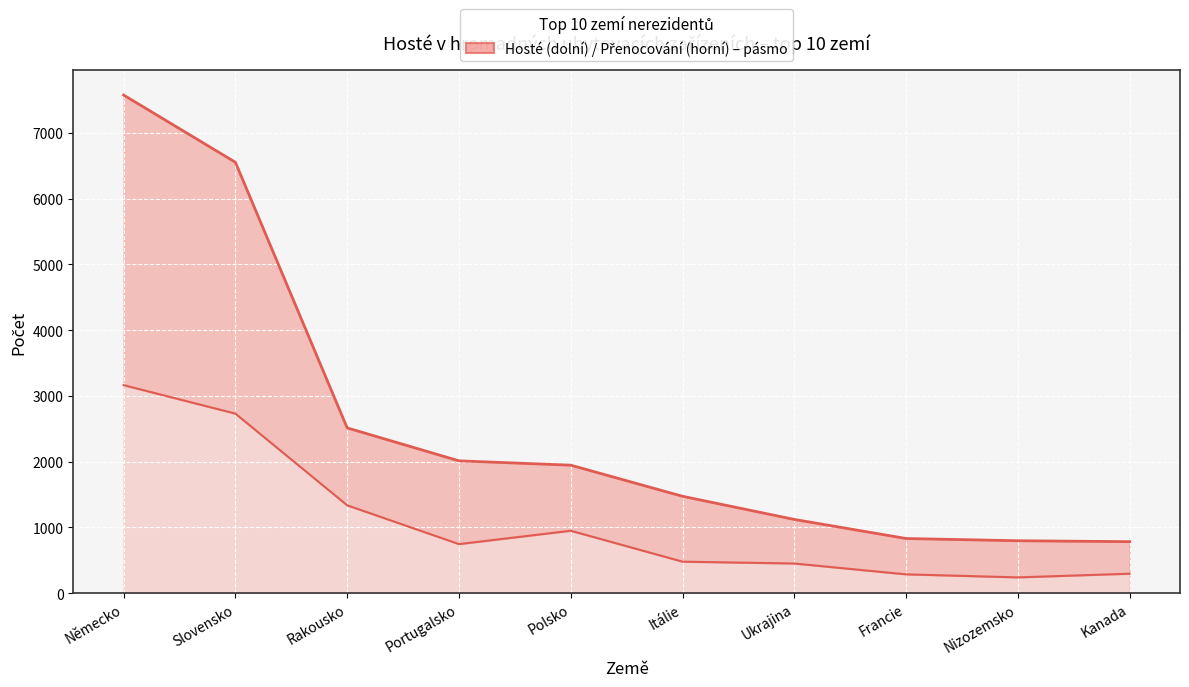

Is it true that Hosté equals 451 at Ukrajina?

True